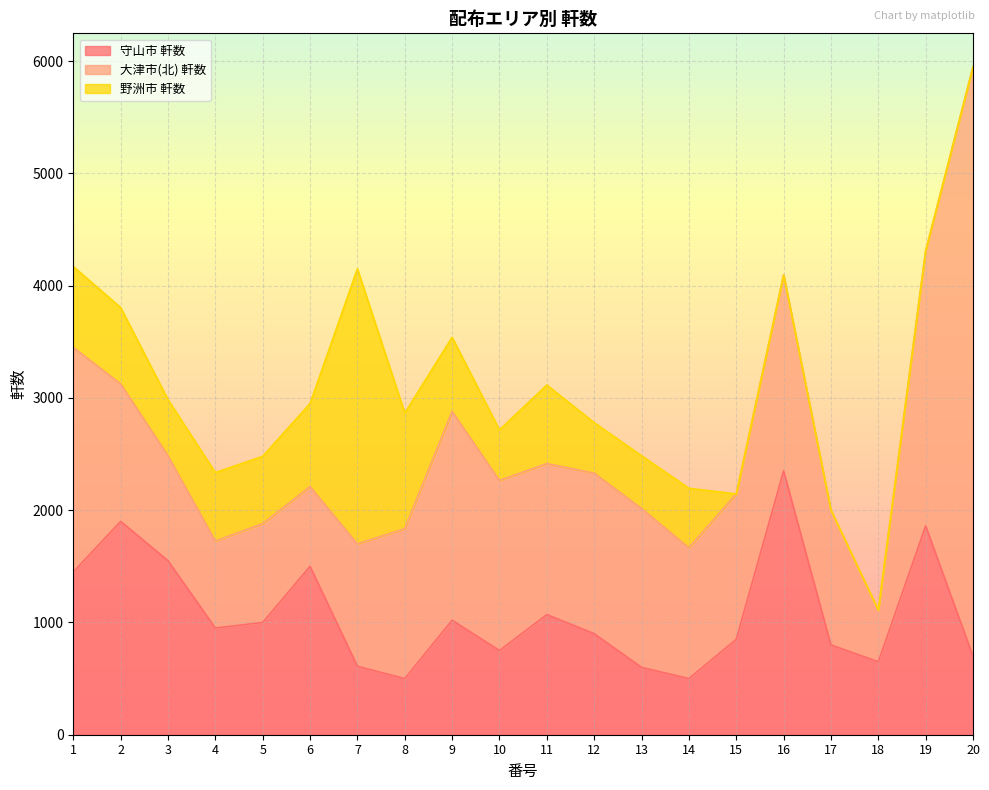

Where is 野洲市 軒数 nearest to the value 1225?

8